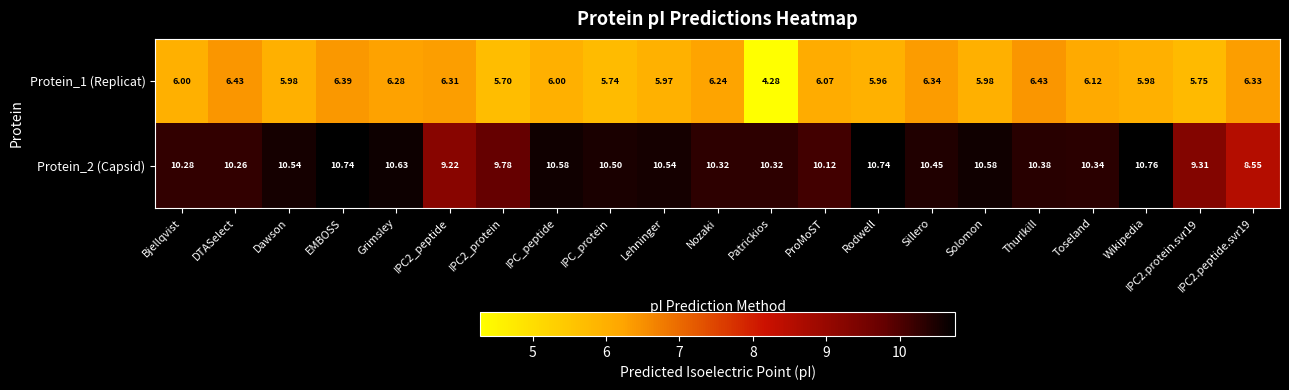

At which label does Protein_2 (Capsid) first exceed 10?

Bjellqvist